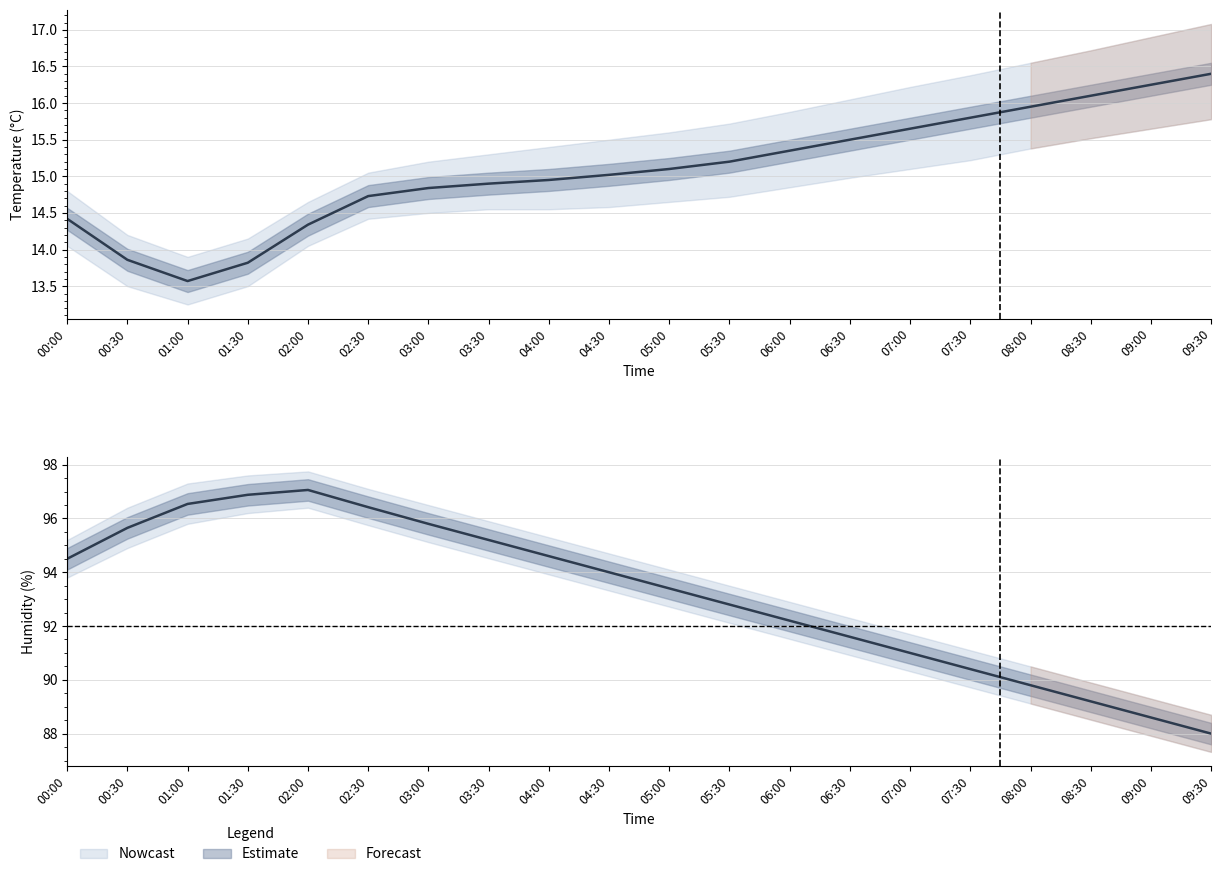

Reading left to right, list all the values displayed in this chart.

temperature: 00:00=14.4	00:30=13.9	01:00=13.6	01:30=13.8	02:00=14.3	02:30=14.7	03:00=14.8	03:30=14.9	04:00=14.9	04:30=15.0	05:00=15.1	05:30=15.2	06:00=15.3	06:30=15.5	07:00=15.7	07:30=15.8	08:00=15.9	08:30=16.1	09:00=16.2	09:30=16.4
humidity: 00:00=94.5	00:30=95.7	01:00=96.5	01:30=96.9	02:00=97.1	02:30=96.4	03:00=95.8	03:30=95.2	04:00=94.6	04:30=94.0	05:00=93.4	05:30=92.8	06:00=92.2	06:30=91.6	07:00=91.0	07:30=90.4	08:00=89.8	08:30=89.2	09:00=88.6	09:30=88.0
temp_upper: 00:00=14.8	00:30=14.2	01:00=13.9	01:30=14.2	02:00=14.7	02:30=15.1	03:00=15.2	03:30=15.3	04:00=15.4	04:30=15.5	05:00=15.6	05:30=15.7	06:00=15.9	06:30=16.1	07:00=16.2	07:30=16.4	08:00=16.6	08:30=16.7	09:00=16.9	09:30=17.1
temp_lower: 00:00=14.1	00:30=13.5	01:00=13.2	01:30=13.5	02:00=14.1	02:30=14.4	03:00=14.5	03:30=14.6	04:00=14.6	04:30=14.6	05:00=14.7	05:30=14.7	06:00=14.8	06:30=15.0	07:00=15.1	07:30=15.2	08:00=15.4	08:30=15.5	09:00=15.7	09:30=15.8
hum_upper: 00:00=95.2	00:30=96.4	01:00=97.3	01:30=97.6	02:00=97.8	02:30=97.1	03:00=96.5	03:30=95.9	04:00=95.3	04:30=94.7	05:00=94.1	05:30=93.5	06:00=92.9	06:30=92.3	07:00=91.7	07:30=91.1	08:00=90.5	08:30=89.9	09:00=89.3	09:30=88.7
hum_lower: 00:00=93.8	00:30=94.9	01:00=95.8	01:30=96.2	02:00=96.4	02:30=95.8	03:00=95.1	03:30=94.5	04:00=93.9	04:30=93.3	05:00=92.7	05:30=92.1	06:00=91.5	06:30=90.9	07:00=90.3	07:30=89.7	08:00=89.1	08:30=88.5	09:00=87.9	09:30=87.3